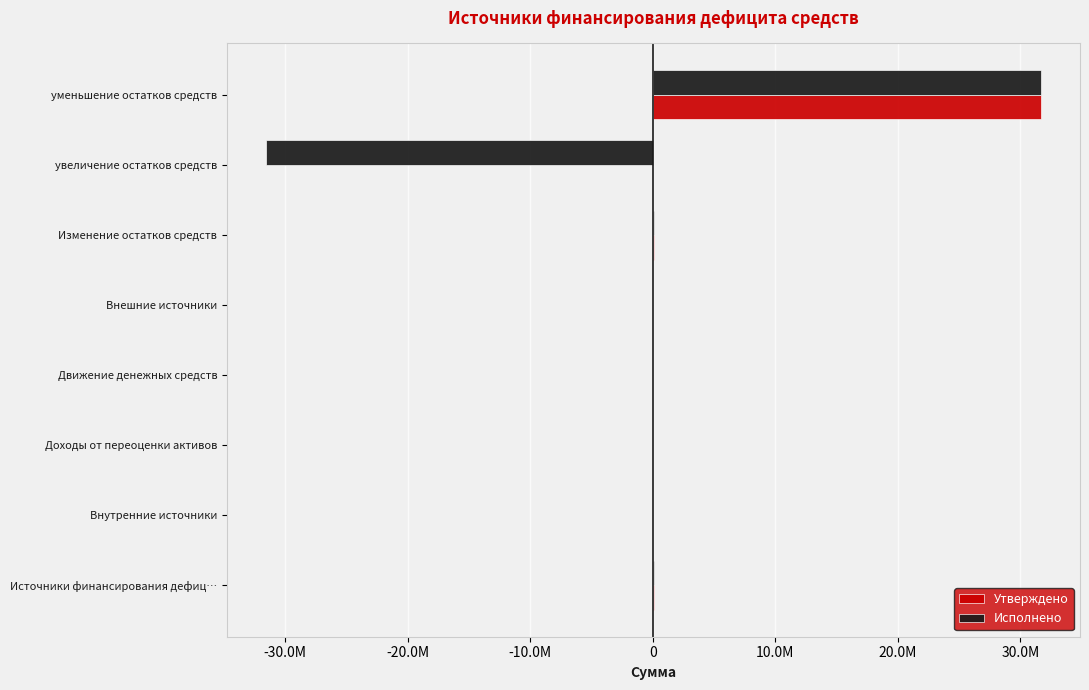

What are all the series names shown in the legend?

Утверждено, Исполнено